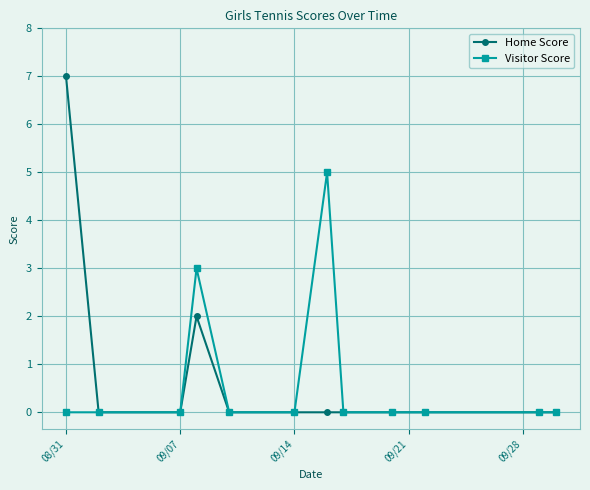

Does the chart have visible grid lines?

Yes